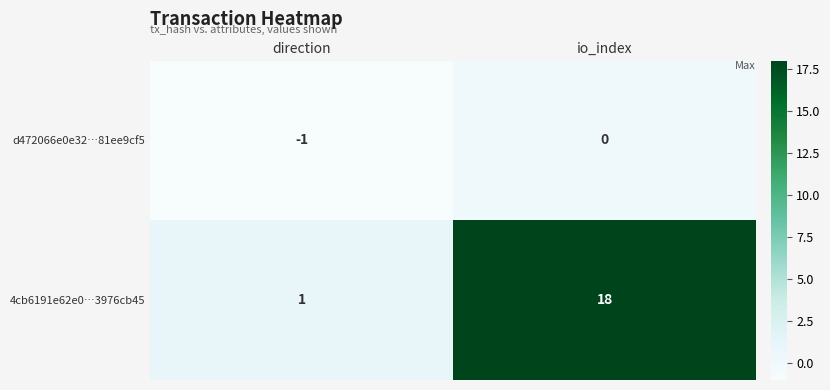

How many negative values does the d472066e0e32…81ee9cf5 series have?

1